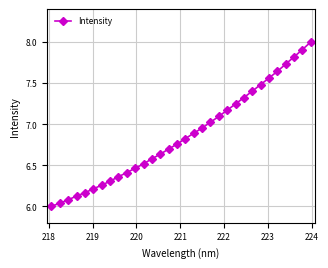

What is the greatest value displayed?

8.0